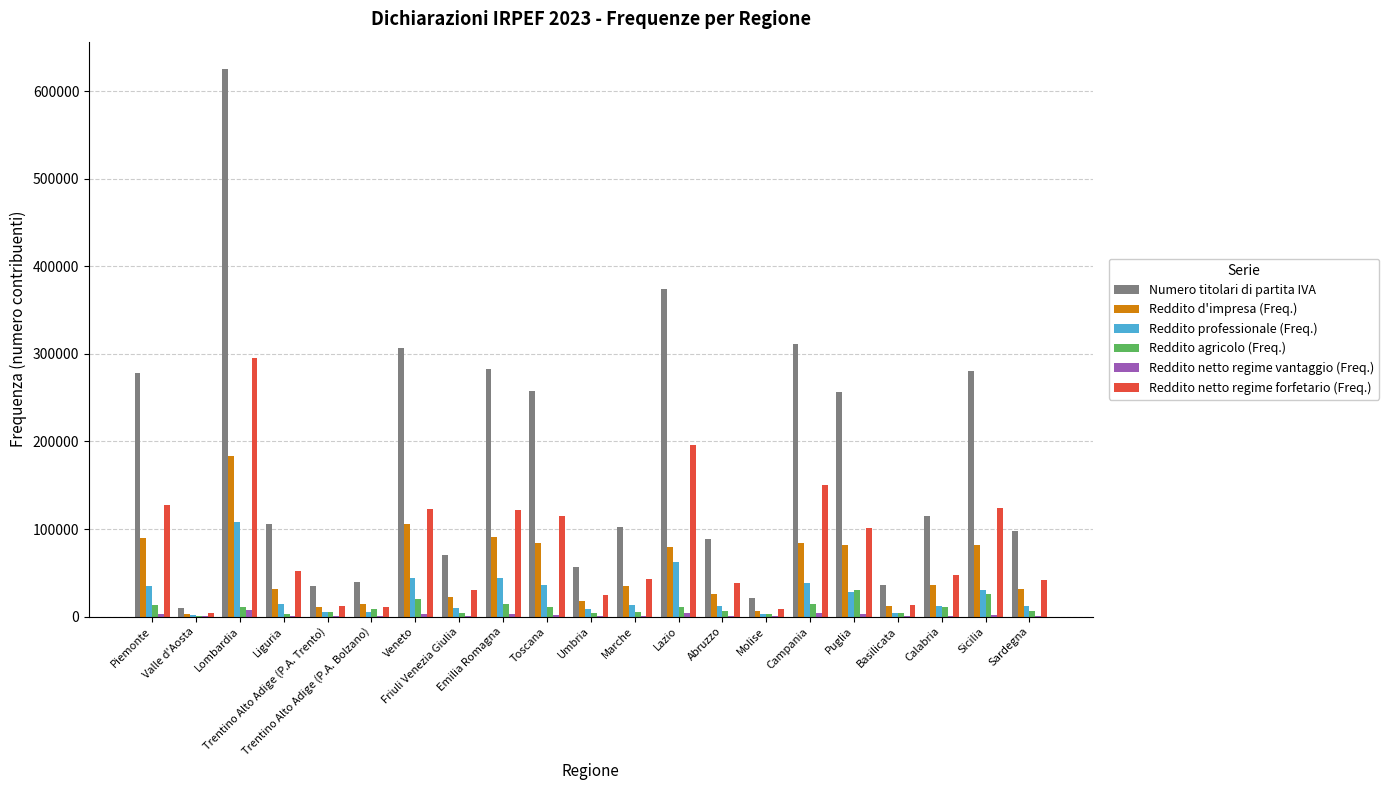

What is the maximum value for Reddito netto regime forfetario (Freq.)?

295061